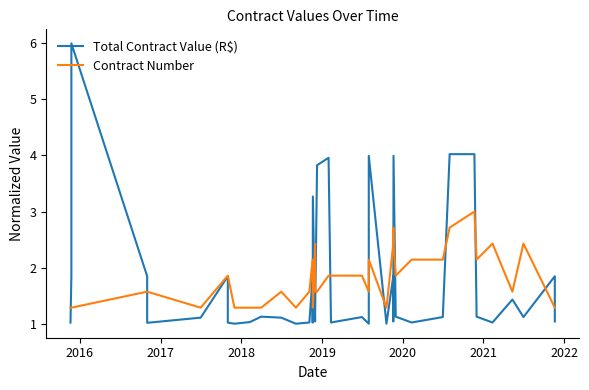

What is the sum of all Contract Number values?

72.6